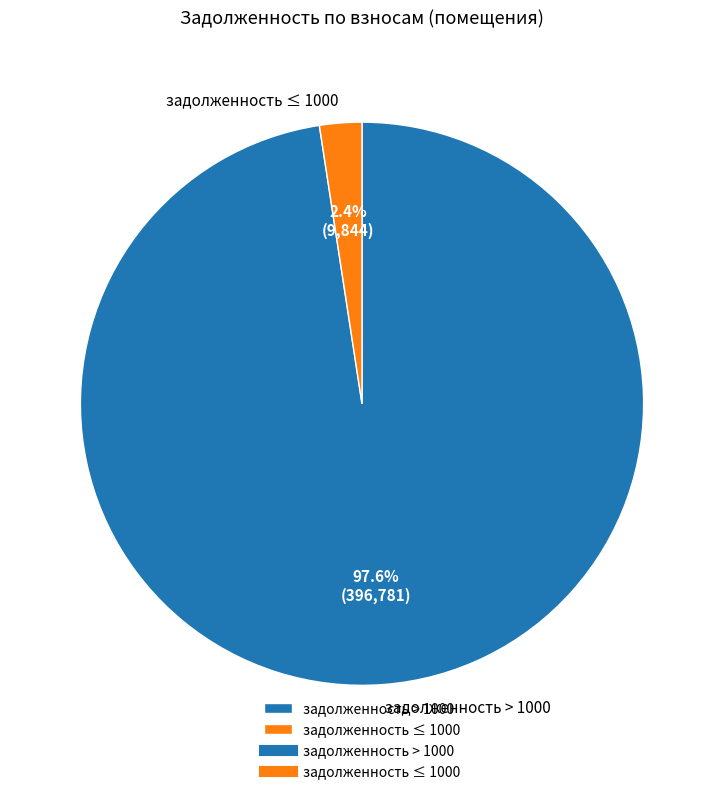

Which category has the biggest portion of the pie?

задолженность > 1000